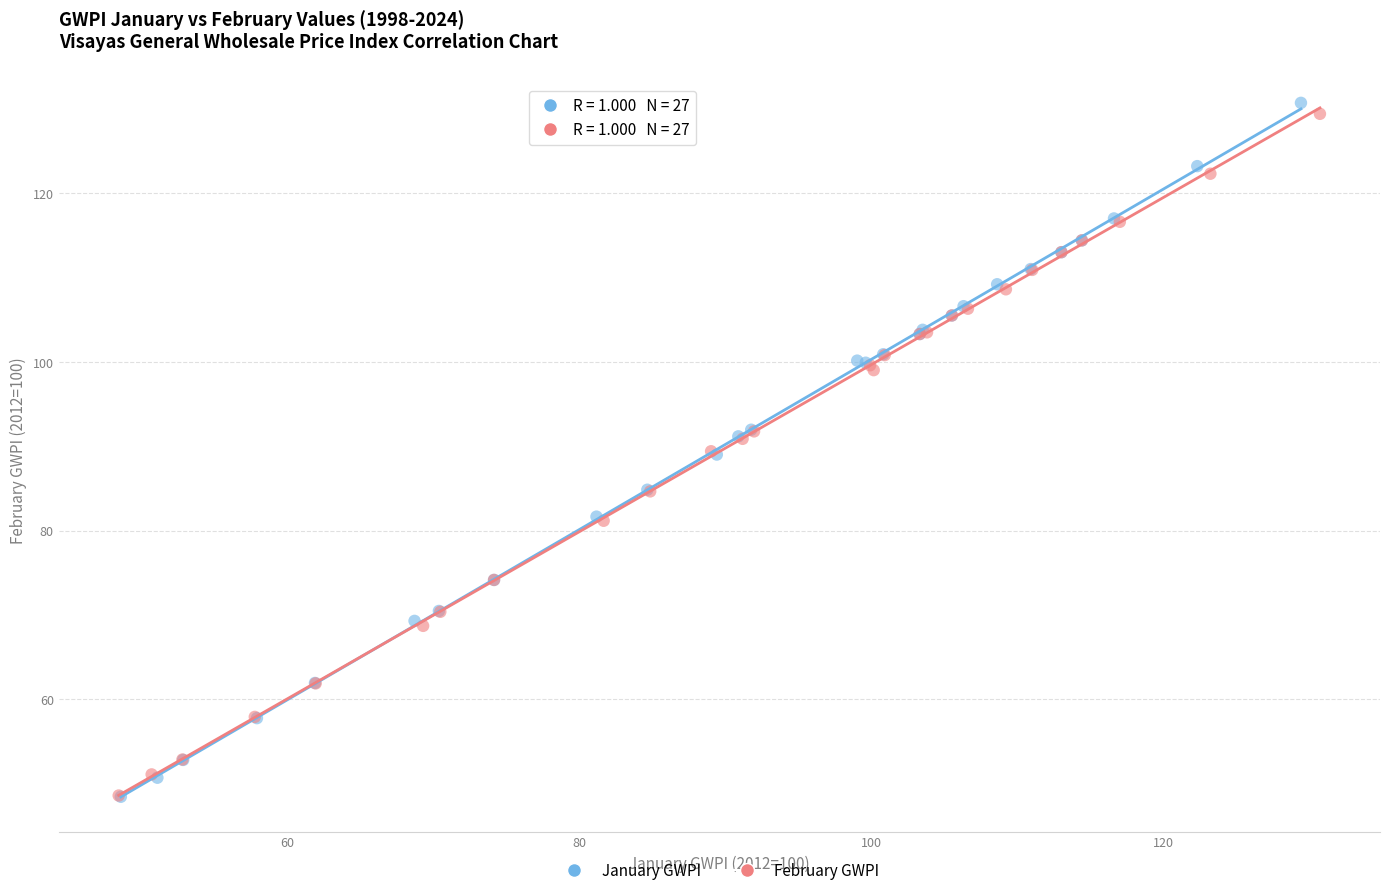

Which series has the largest Y range (max minus min)?

January GWPI